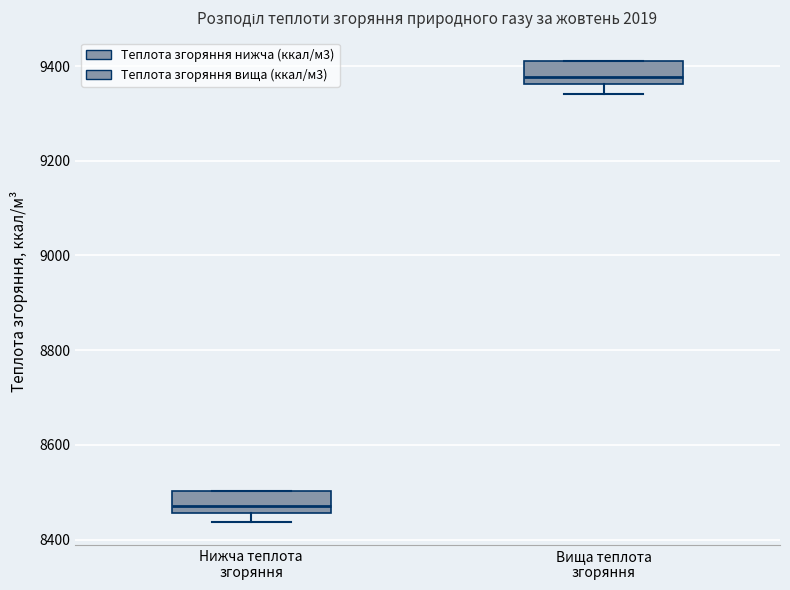

Where does the median line of the box for Вища теплота згоряння sit on the y-axis? The values are not printed on the chart, so give them approximately, as read against the axis.

9380